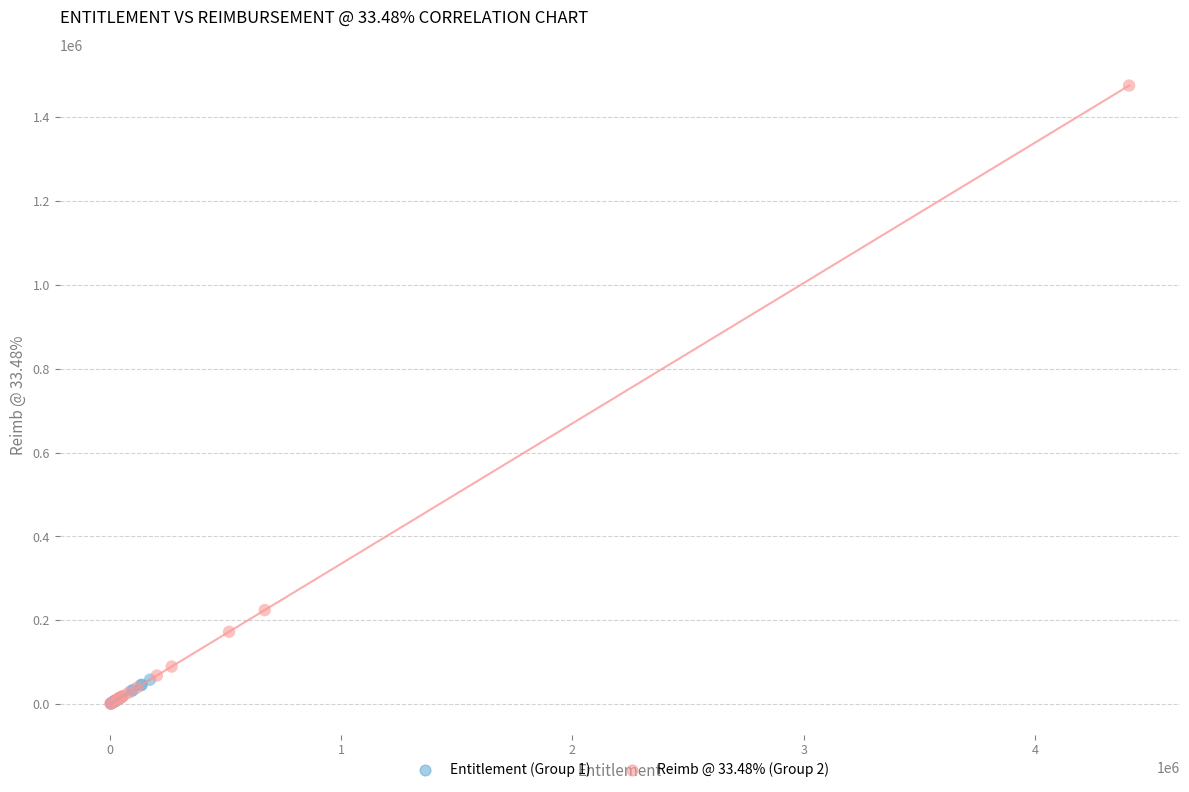

Which series reaches the maximum Y coordinate?

Reimb @ 33.48% (Group 2)